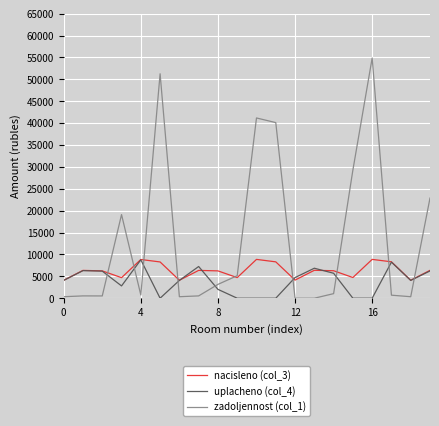

Which series ends up on top after the final intersection of uplacheno (col_4) and zadoljennost (col_1)?

zadoljennost (col_1)